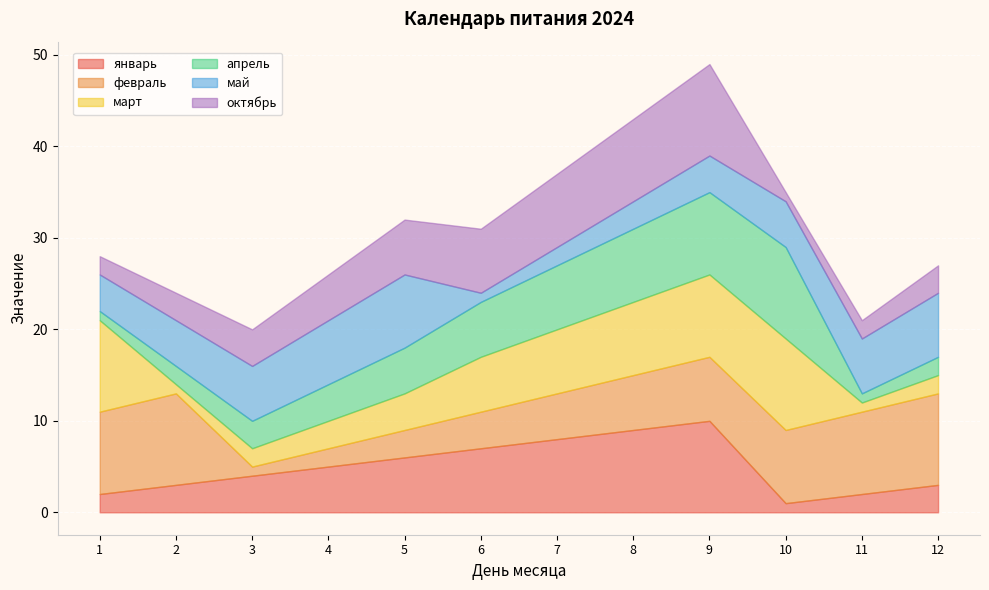

In май, how many points are lower than both neighbors (excluding endpoints)?

1